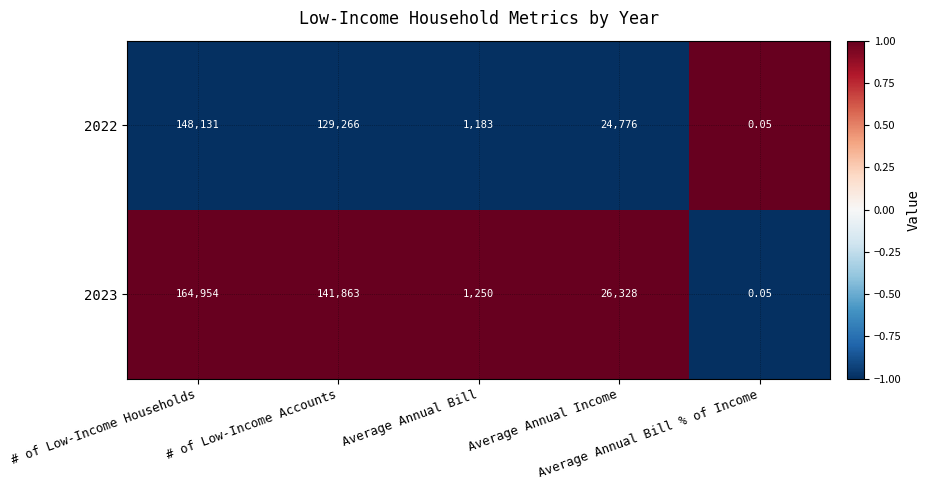

Which has a higher value, # of Low-Income Households or Average Annual Income?

# of Low-Income Households